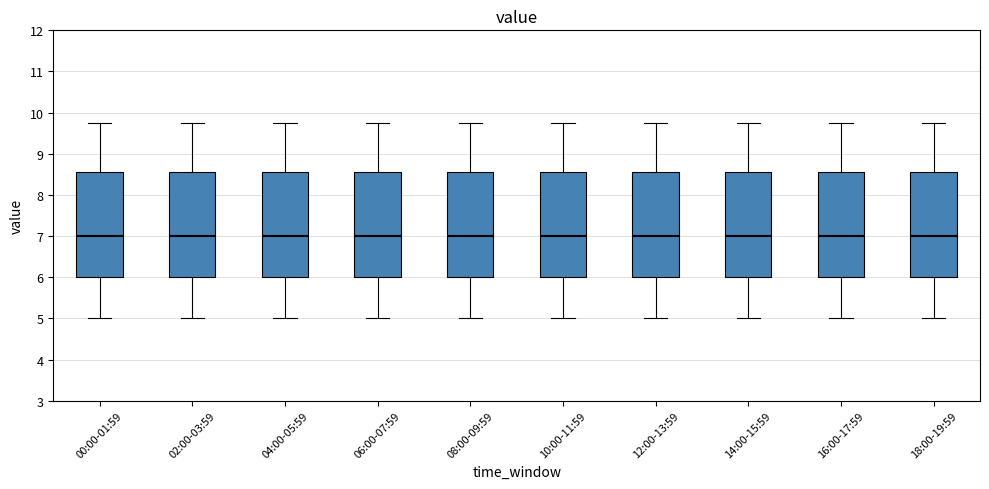

Reading left to right, transcribe this box plot: for each box, give where its median line is, the range the box spans, and where its two whiskers end, as read against the y-axis. The values are not printed on the chart, so give them approximately, as read against the axis.

00:00-01:59: median 7.0, box 6.0 to 8.6, whiskers 5.0 to 9.8
02:00-03:59: median 7.0, box 6.0 to 8.6, whiskers 5.0 to 9.8
04:00-05:59: median 7.0, box 6.0 to 8.6, whiskers 5.0 to 9.8
06:00-07:59: median 7.0, box 6.0 to 8.6, whiskers 5.0 to 9.8
08:00-09:59: median 7.0, box 6.0 to 8.6, whiskers 5.0 to 9.8
10:00-11:59: median 7.0, box 6.0 to 8.6, whiskers 5.0 to 9.8
12:00-13:59: median 7.0, box 6.0 to 8.6, whiskers 5.0 to 9.8
14:00-15:59: median 7.0, box 6.0 to 8.6, whiskers 5.0 to 9.8
16:00-17:59: median 7.0, box 6.0 to 8.6, whiskers 5.0 to 9.8
18:00-19:59: median 7.0, box 6.0 to 8.6, whiskers 5.0 to 9.8